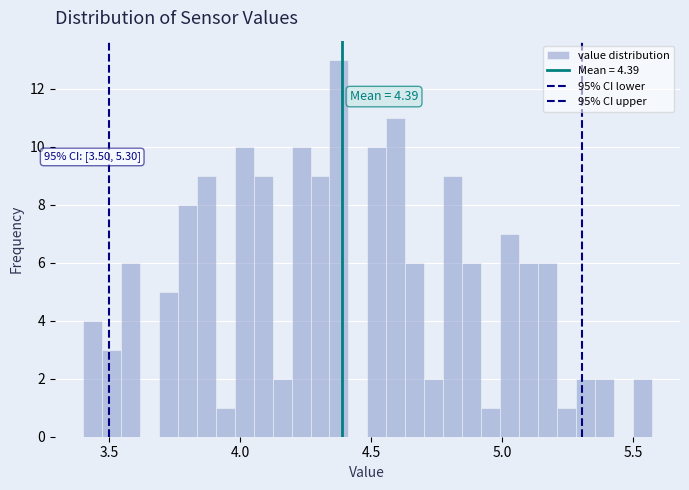

Read against the x-axis, roughly where is the centre of the tallest bar?

4.40